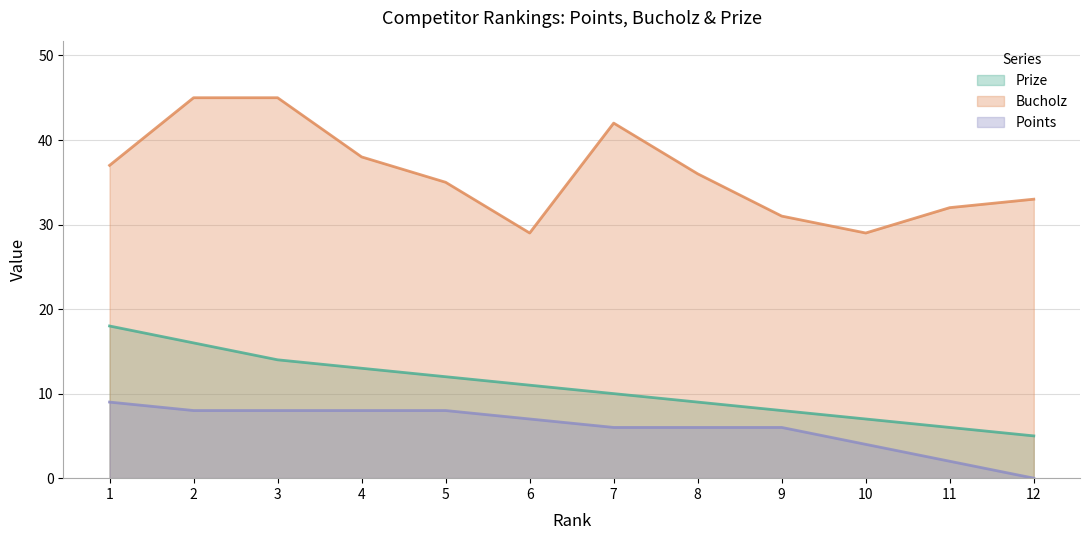

At how many categories does at least one series exceed 20?

12